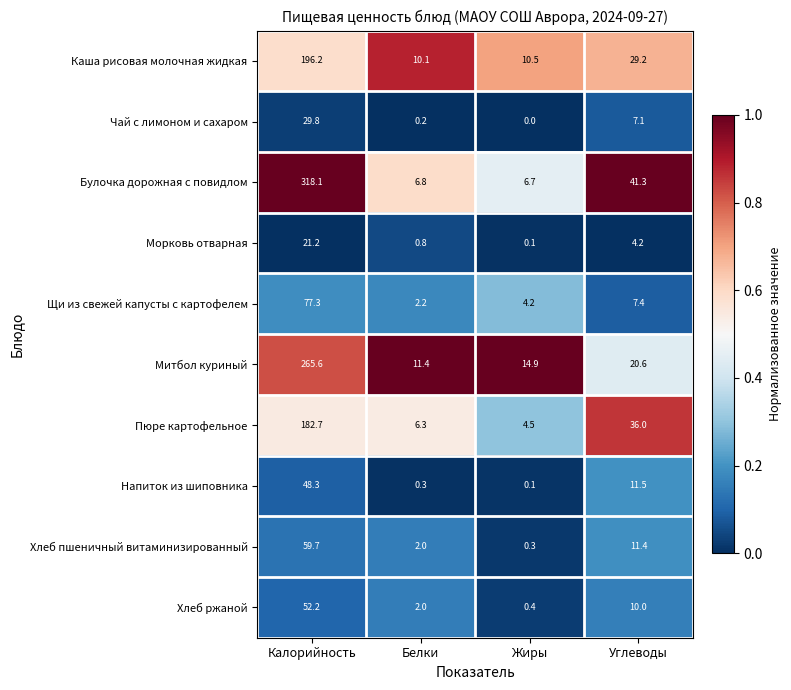

At which category is the sum across all series the highest?

Калорийность